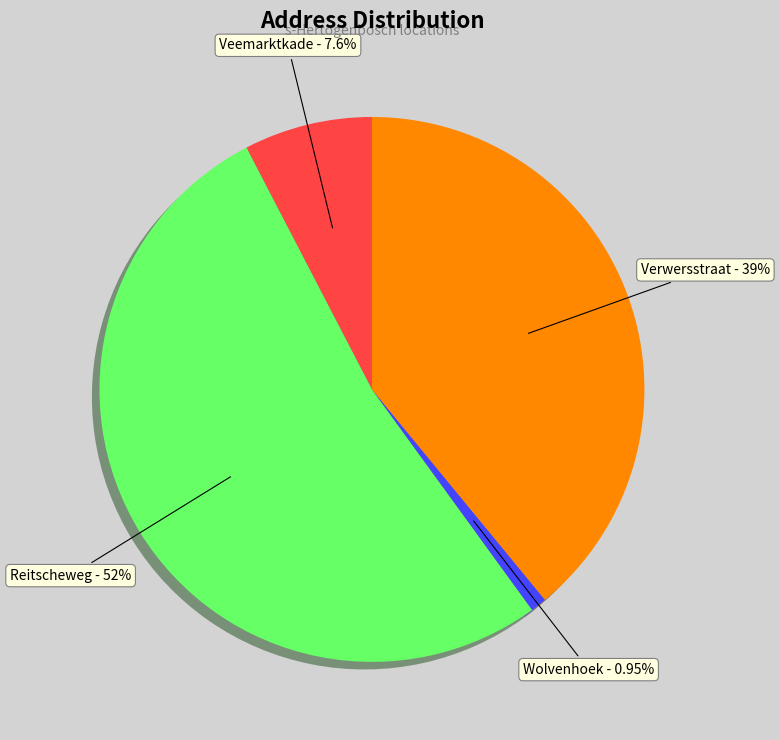

How many segments does this pie chart have?

4